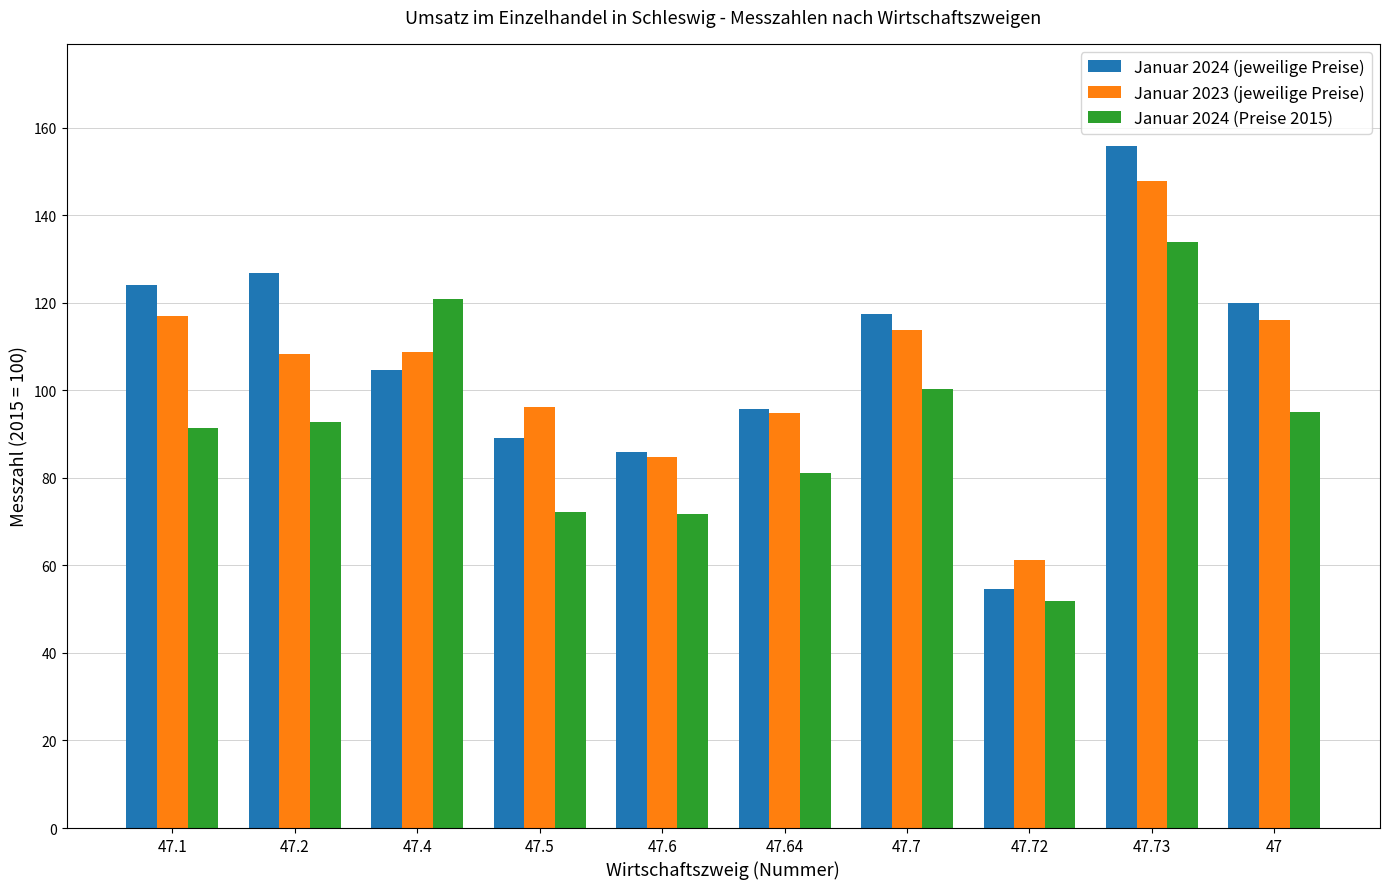

List the series in order of their peak value, lowest first.

Januar 2024 (Preise 2015), Januar 2023 (jeweilige Preise), Januar 2024 (jeweilige Preise)